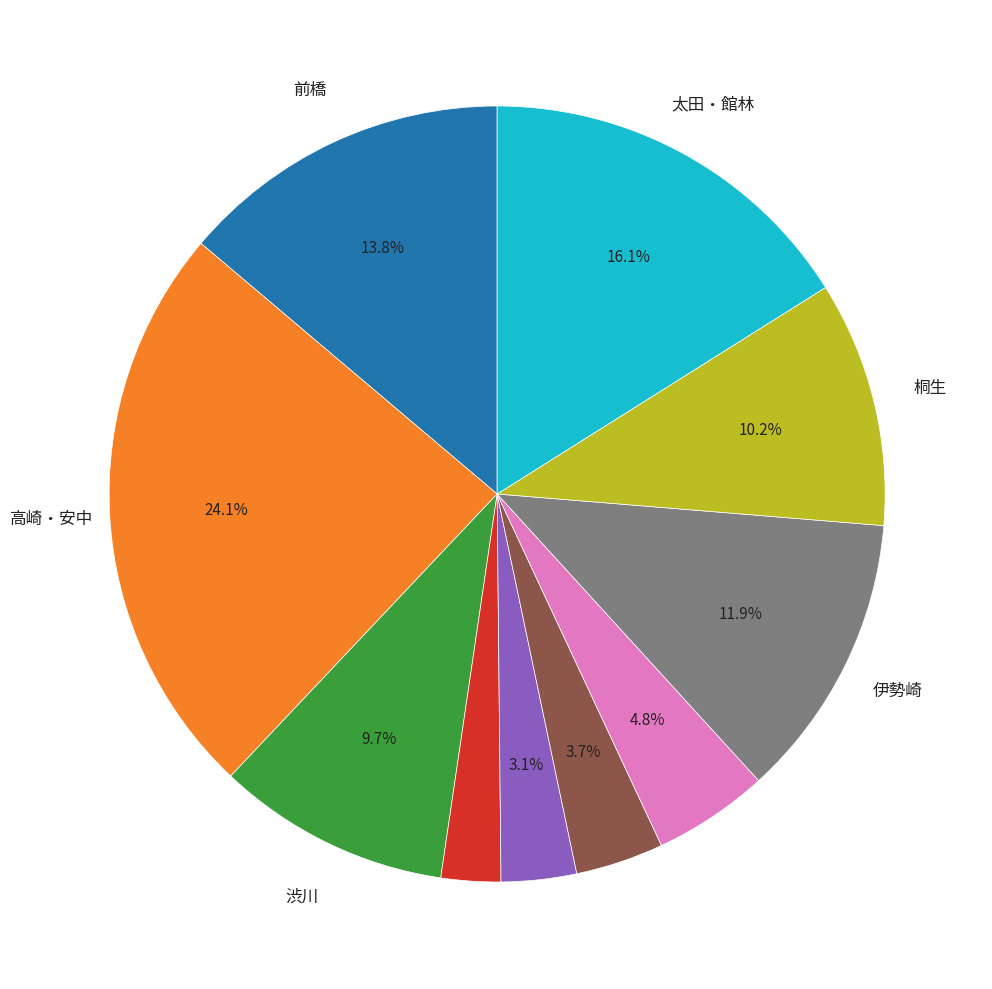

Is there any slice that represents more than half of the pie?

No